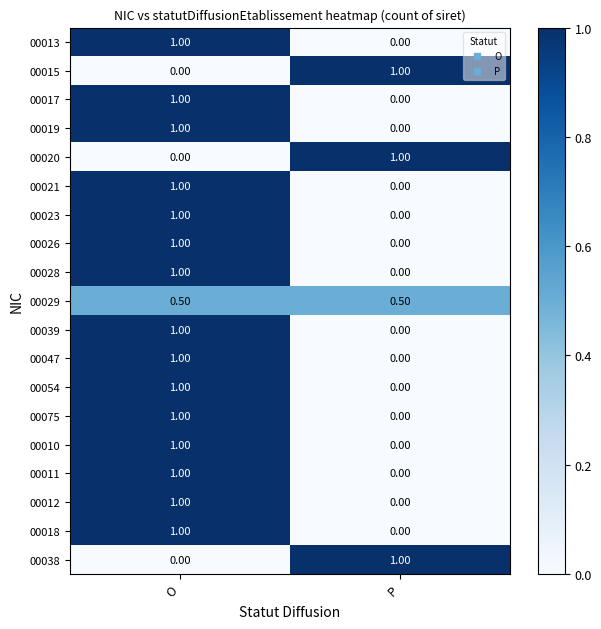

List the labels in order of 00020 value, smallest first.

O, P